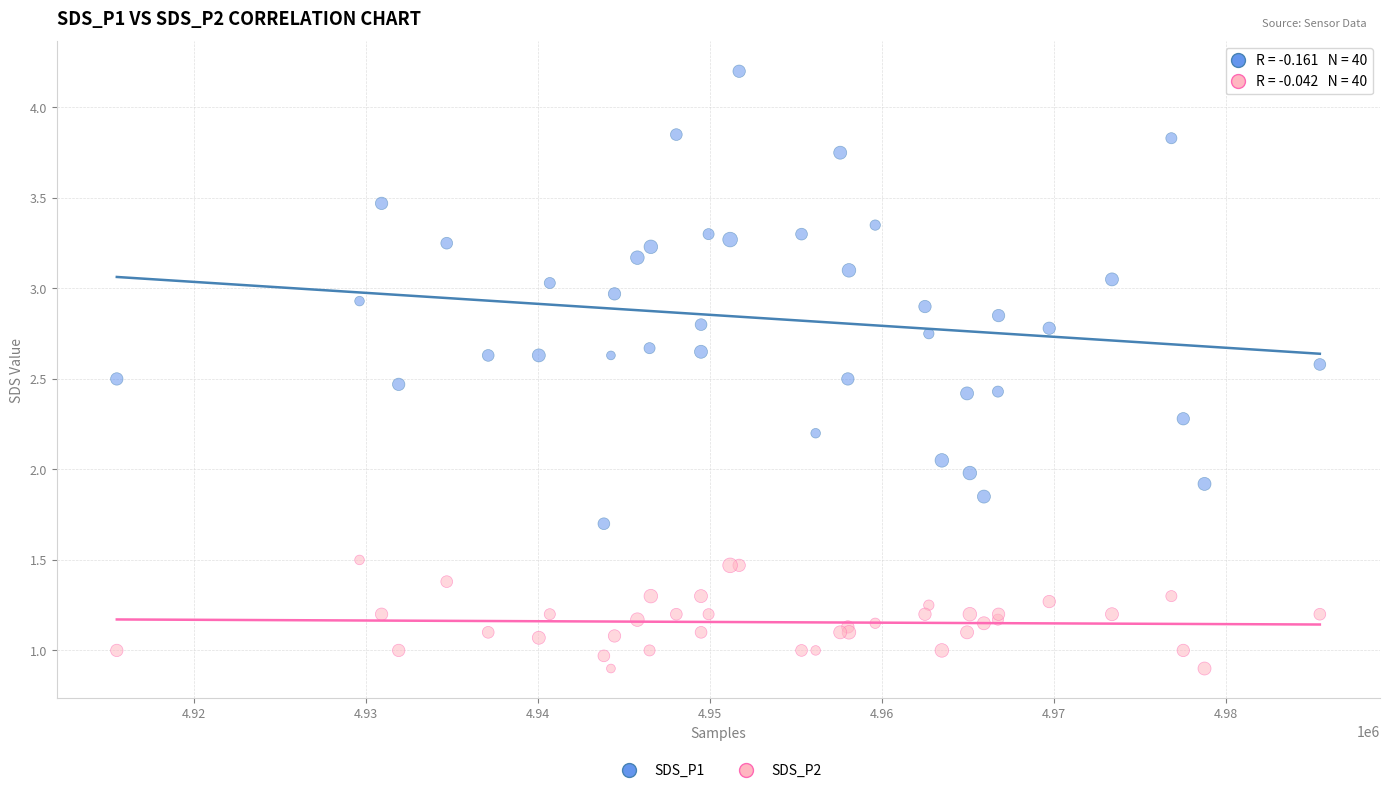

Which series contains the lowest Y value?

SDS_P2